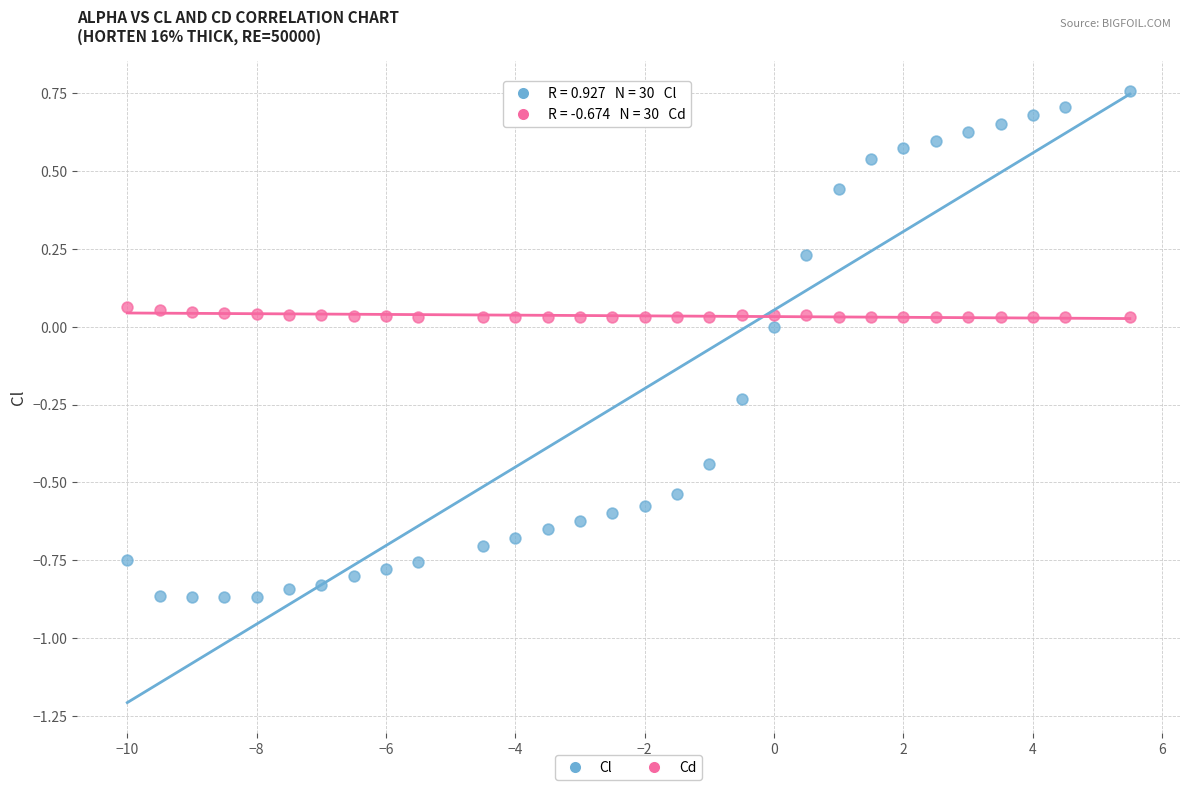

Across all data points, what is the range of Y values (max minus min)?

1.6